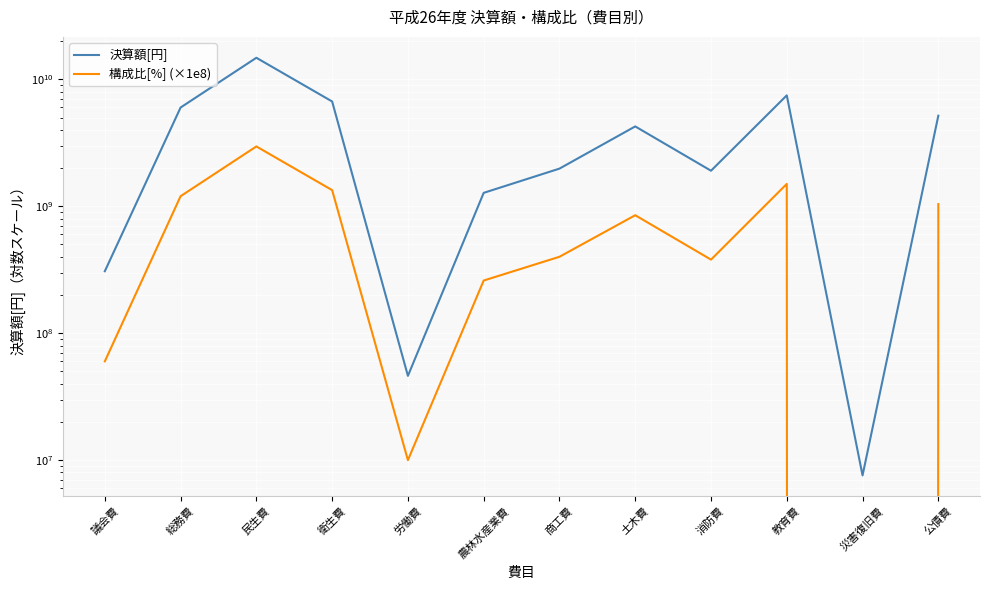

At which label does 構成比[%] (×1e8) first exceed 850000000?

総務費